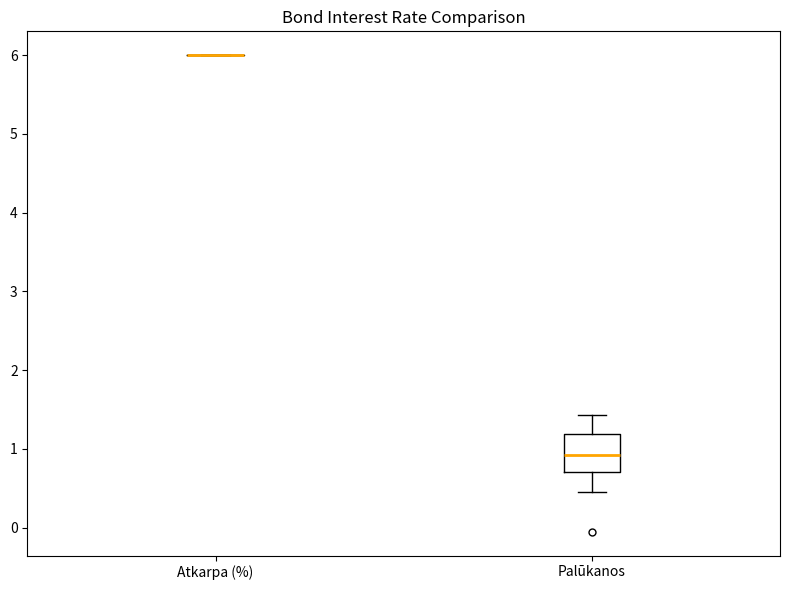

Reading left to right, transcribe this box plot: for each box, give where its median line is, the range the box spans, and where its two whiskers end, as read against the y-axis. The values are not printed on the chart, so give them approximately, as read against the axis.

Atkarpa (%): box collapsed to a line at 6.0, whiskers 6.0 to 6.0
Palūkanos: median 0.9, box 0.7 to 1.2, whiskers 0.5 to 1.4